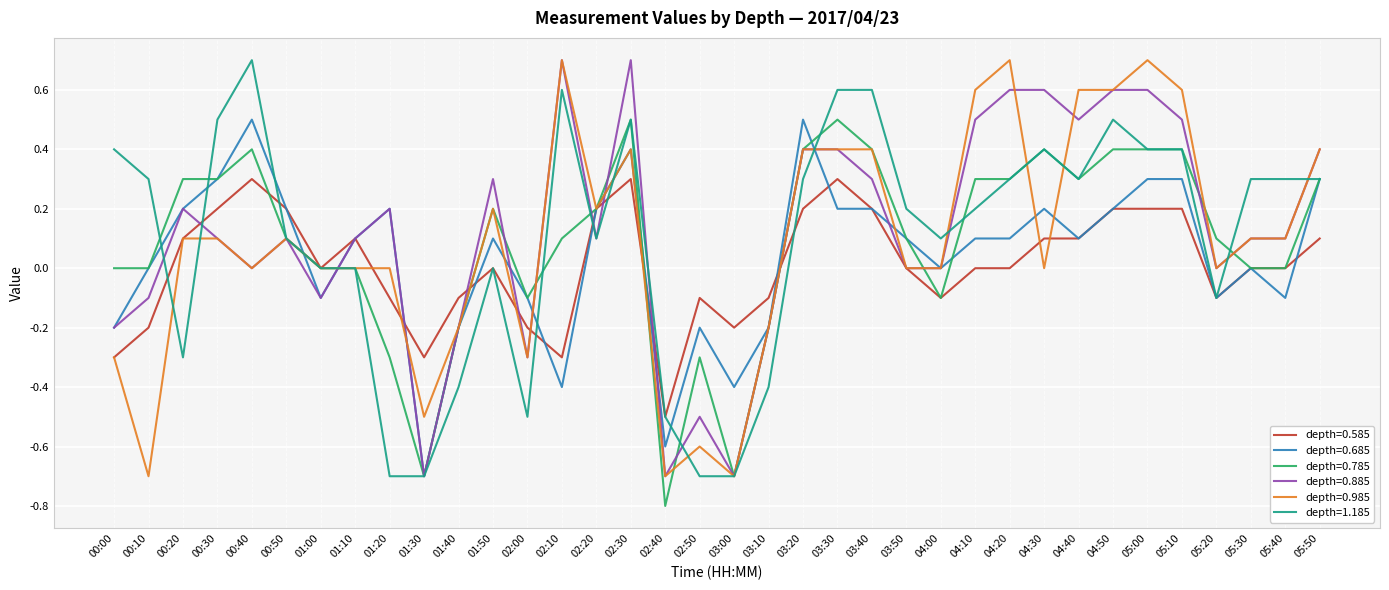

Is the value of depth=0.685 at 03:40 greater than the value of depth=0.785 at 03:50?

Yes